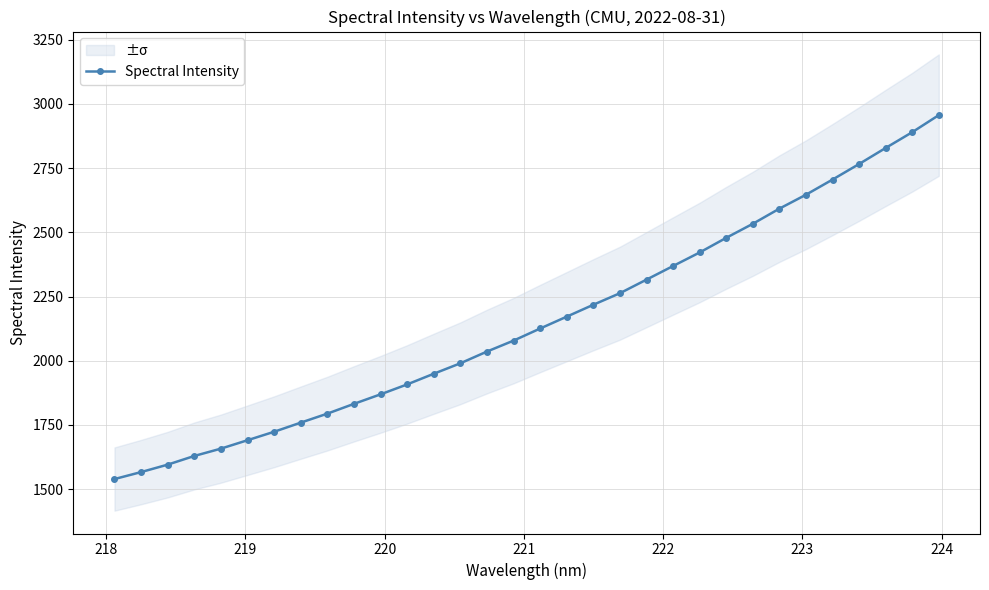

How many lines are shown in the chart?

1